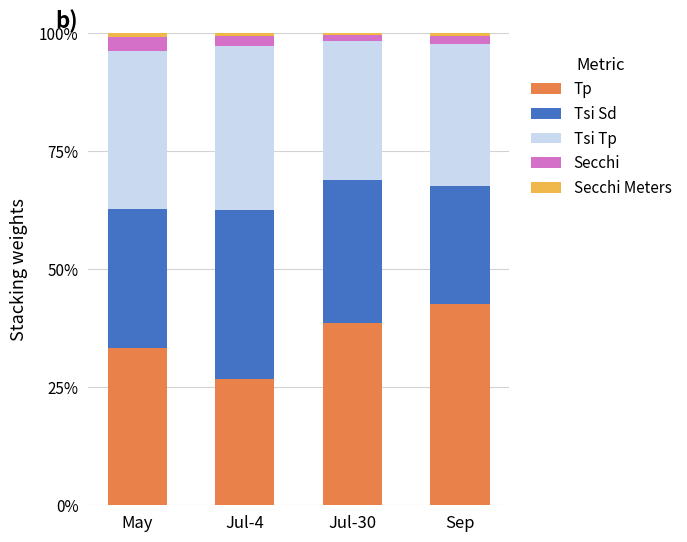

Does the chart contain stacked bars?

Yes